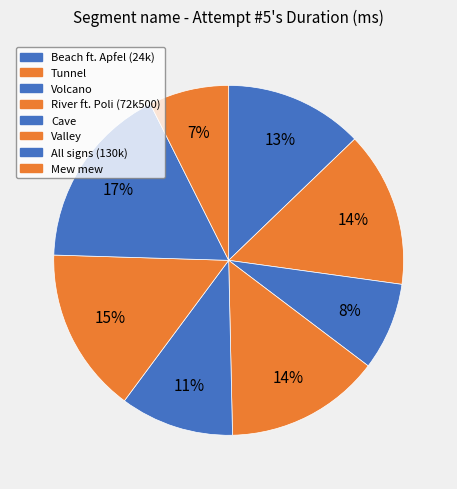

To the nearest percent, what is the combined percentage of Cave and Volcano?

19%